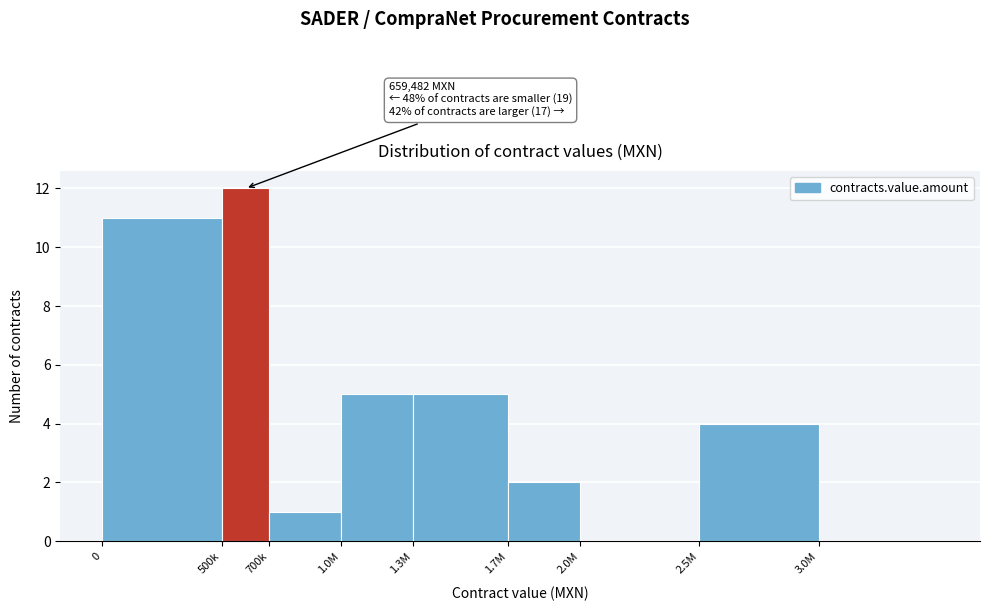

Reading left to right, list all the values displayed in this chart.

0=11	500k=12	700k=1	1.0M=5	1.3M=5	1.7M=2	2.0M=0	2.5M=4	3.0M=0